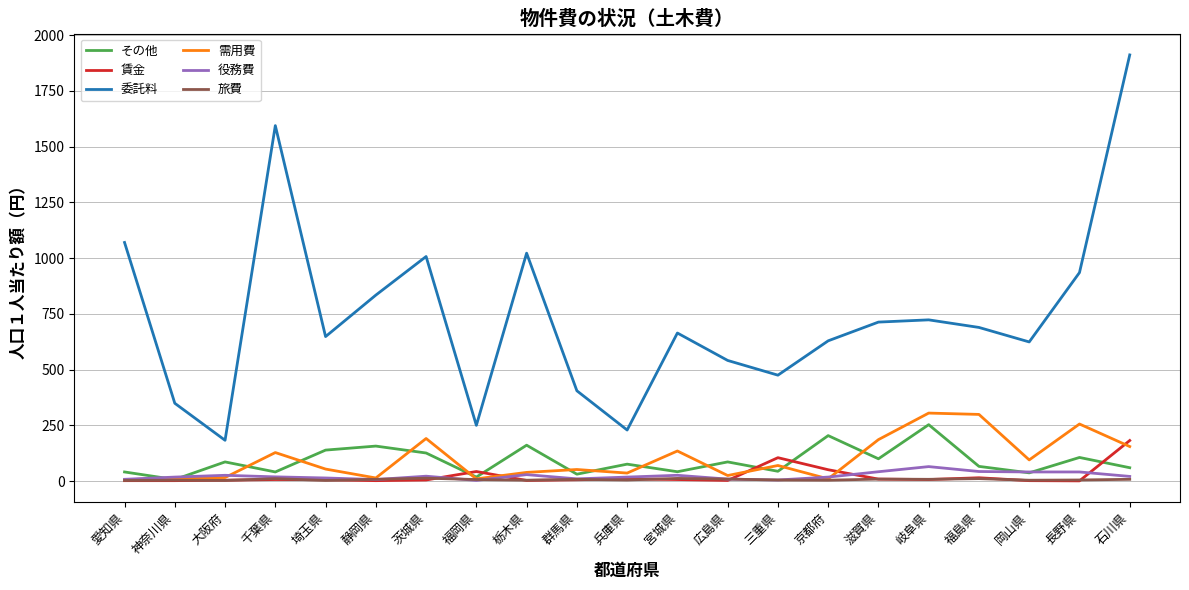

What is the maximum value for 委託料?

1911